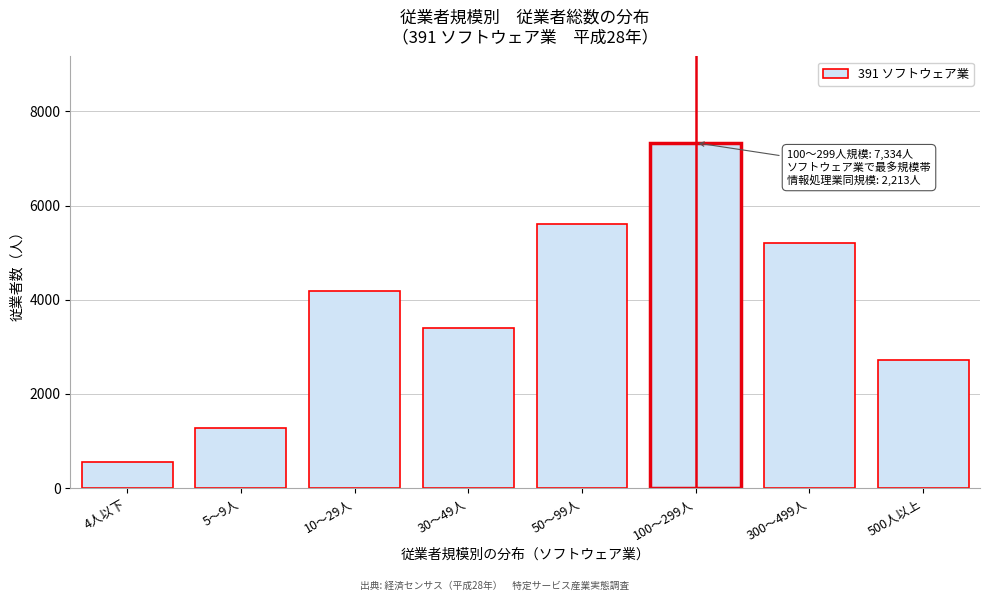

Reading left to right, what are all the values shown in this chart?

551	1272	4193	3395	5618	7334	5198	2724